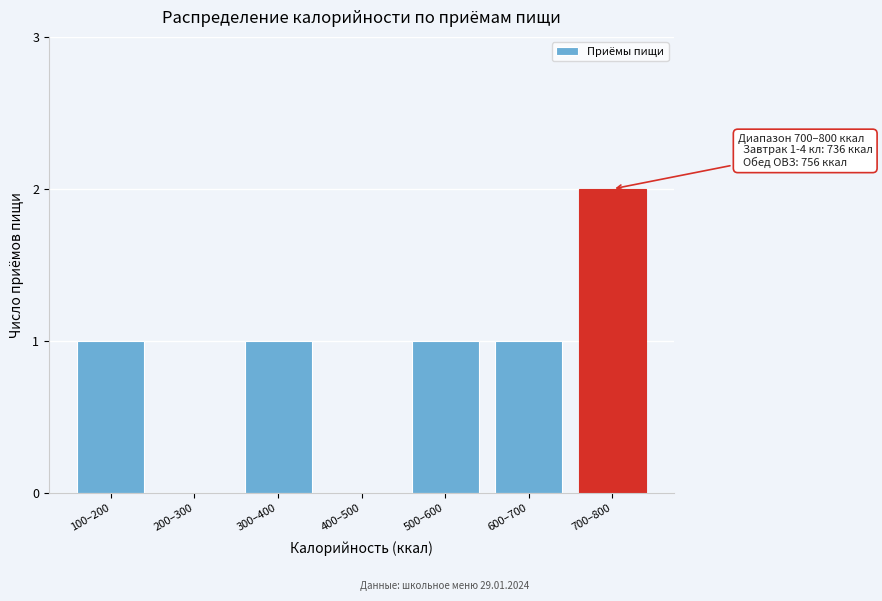

Reading left to right, list all the values displayed in this chart.

100–200=1	200–300=0	300–400=1	400–500=0	500–600=1	600–700=1	700–800=2